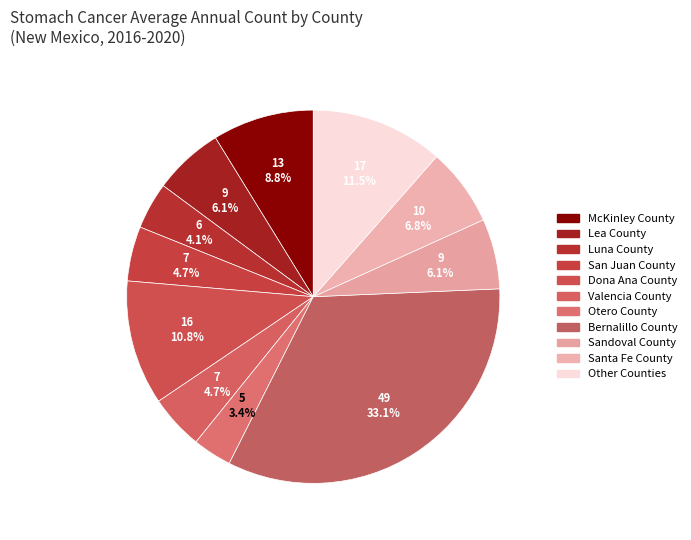

How many slices are in this pie chart?

11